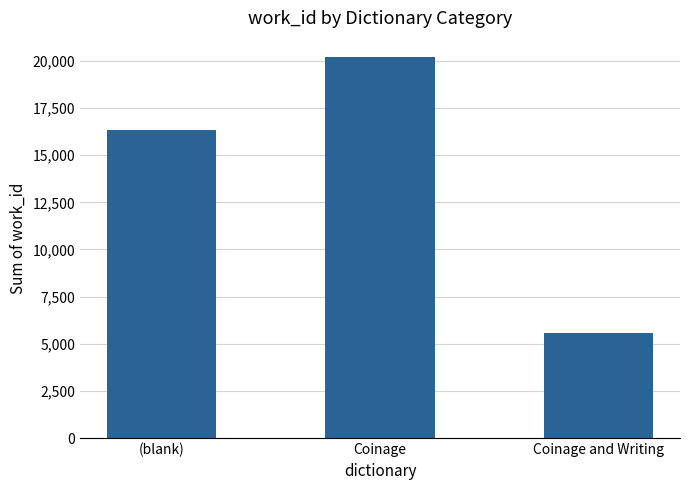

List the labels in order of value, smallest first.

Coinage and Writing, (blank), Coinage